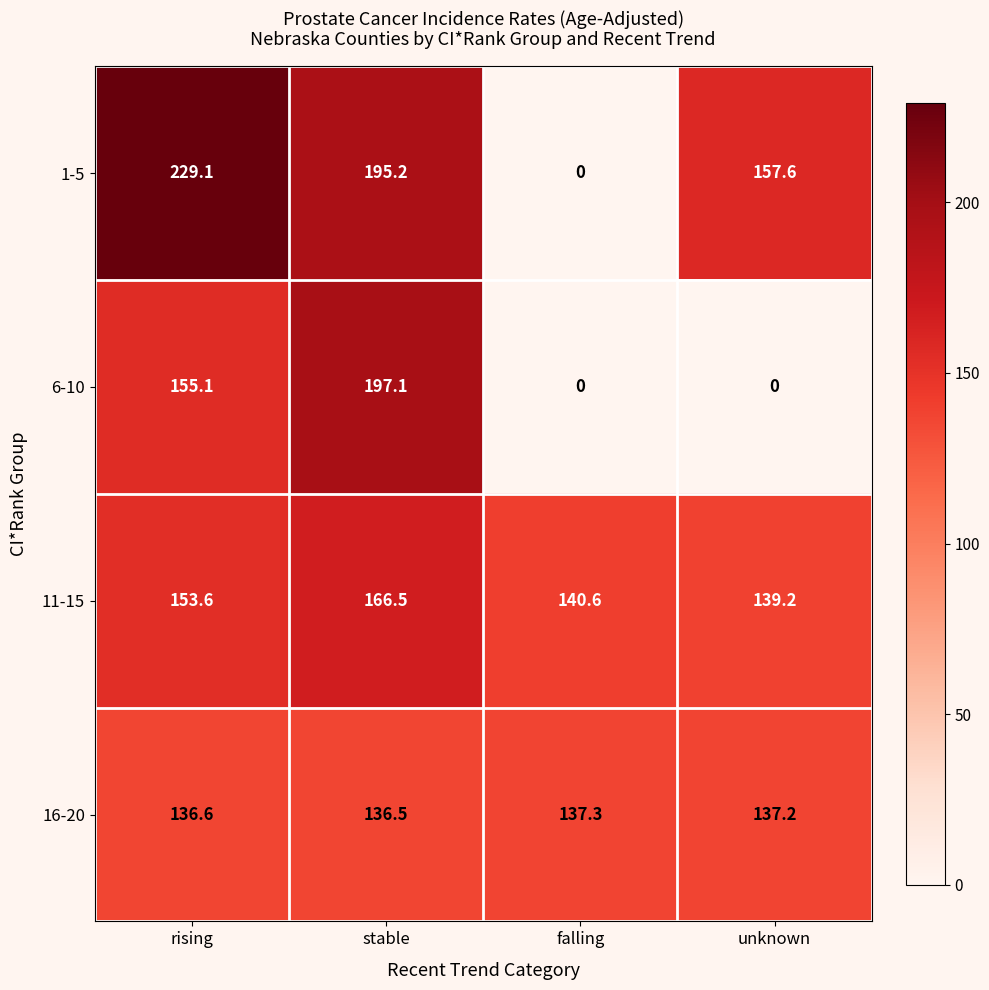

Rank the series by their maximum value, from highest to lowest.

1-5, 6-10, 11-15, 16-20